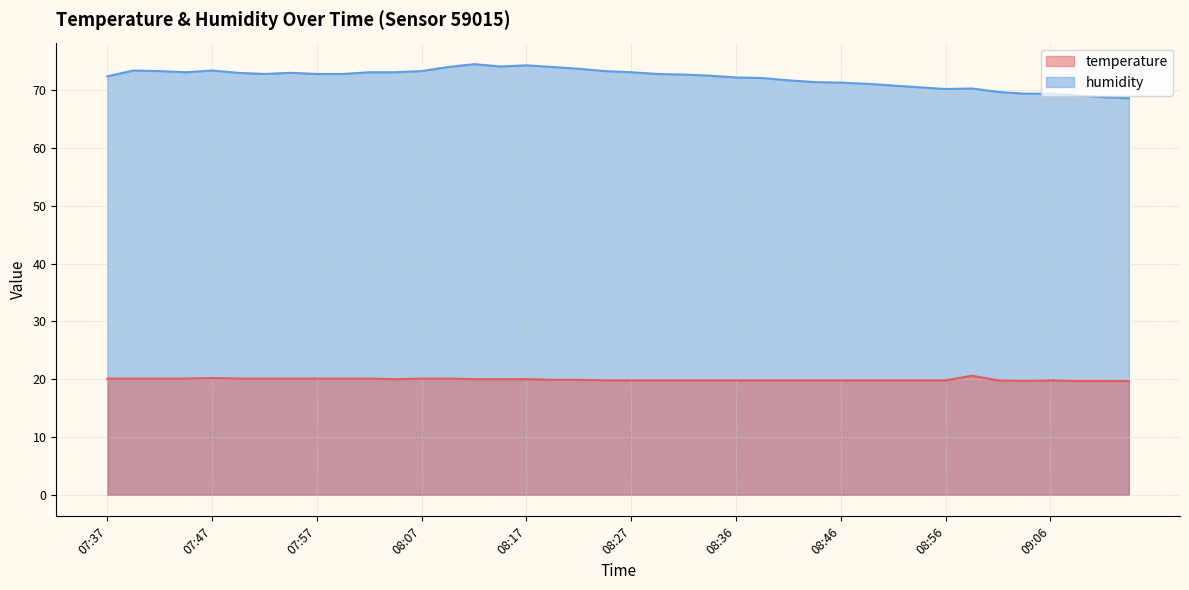

What is the difference between the second highest and second lowest values in the temperature series?

0.5